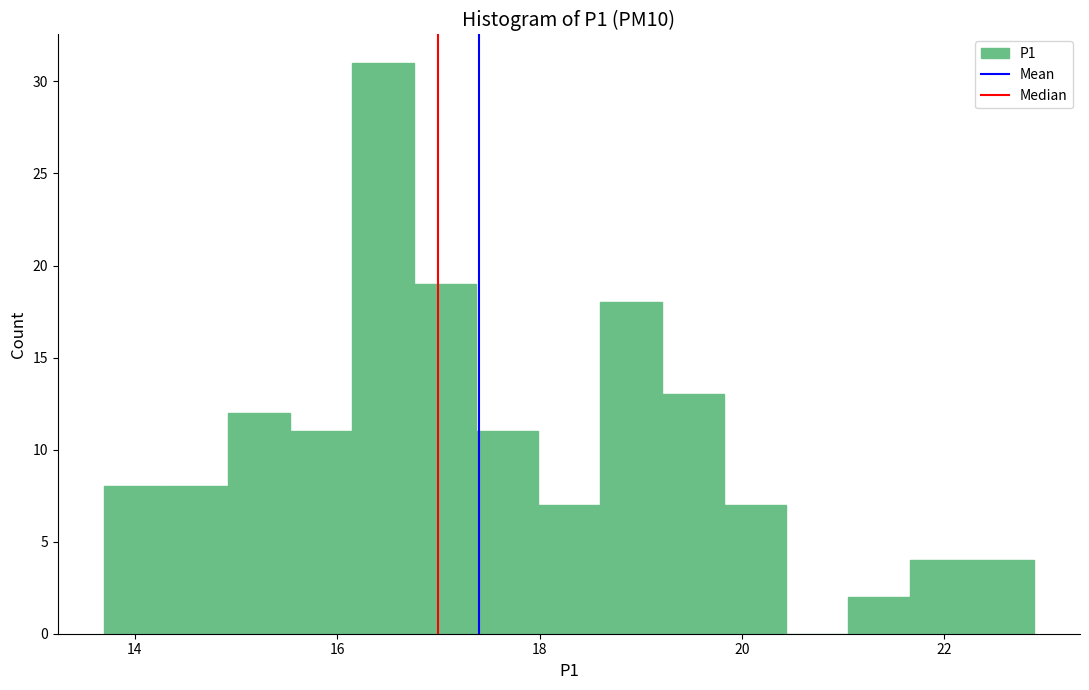

Read against the x-axis, roughly where is the centre of the tallest bar?

16.4